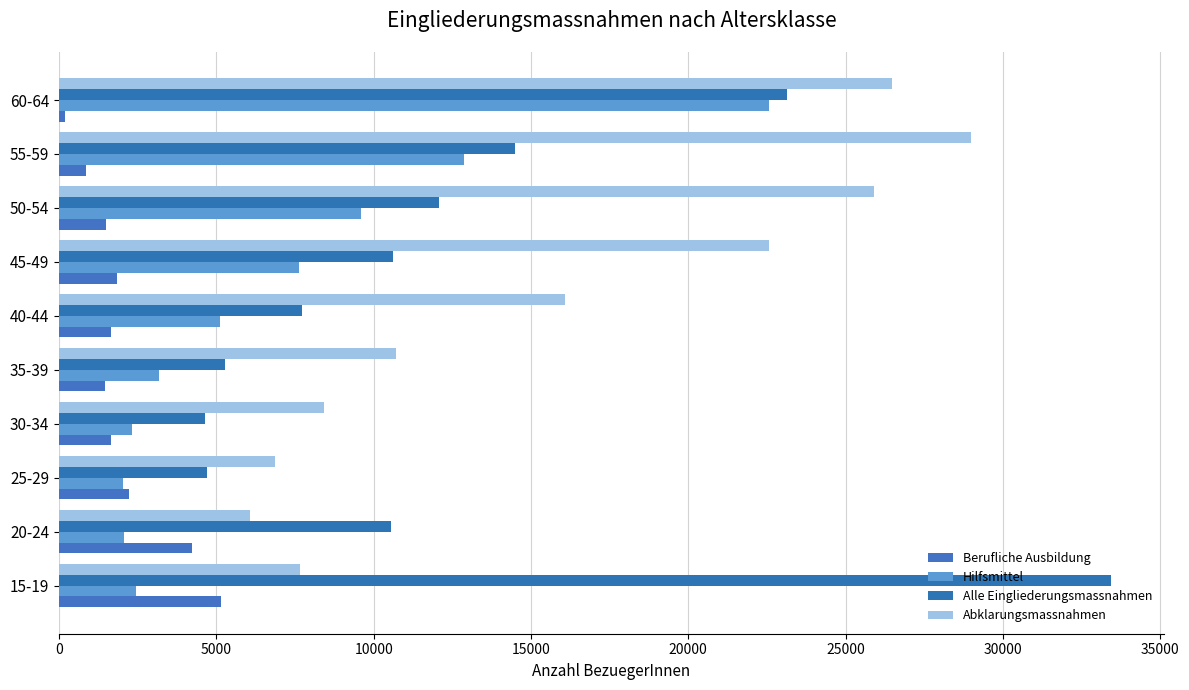

How many categories are shown in the chart?

10